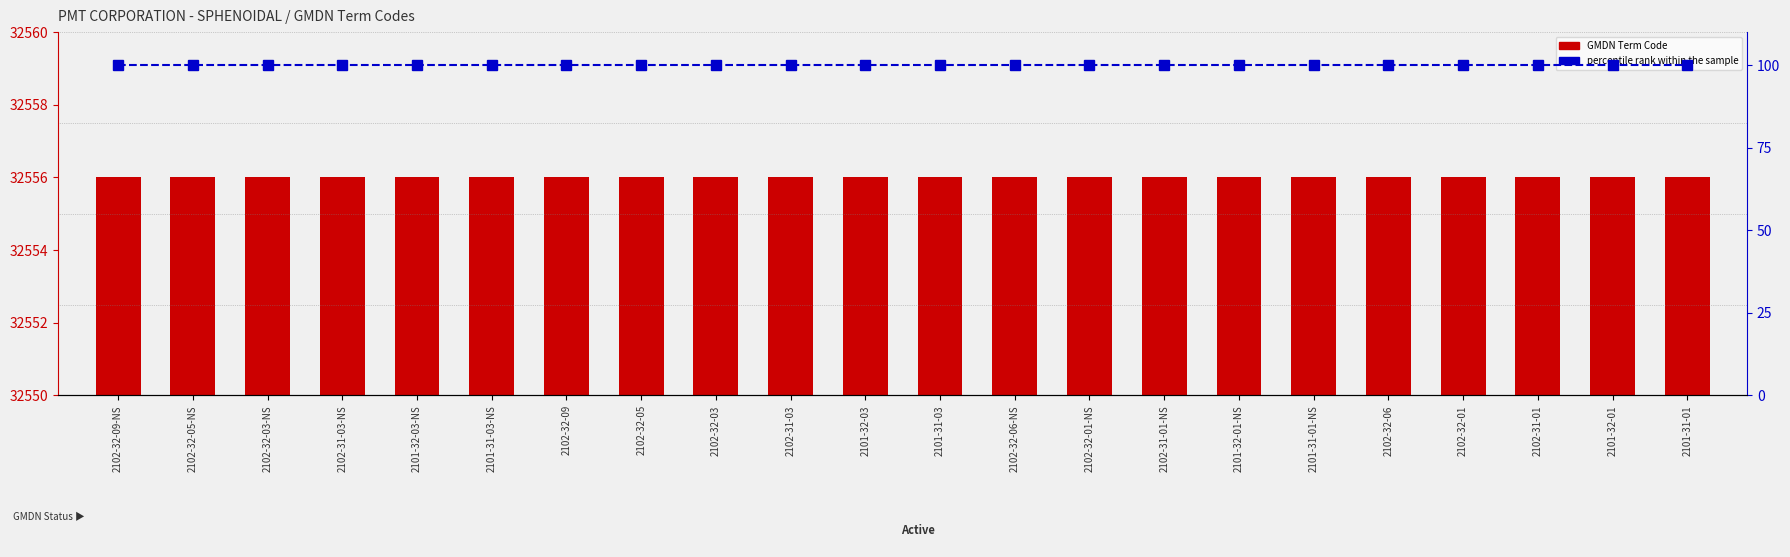

What is the label of the 5th bar from the left?

2101-32-03-NS